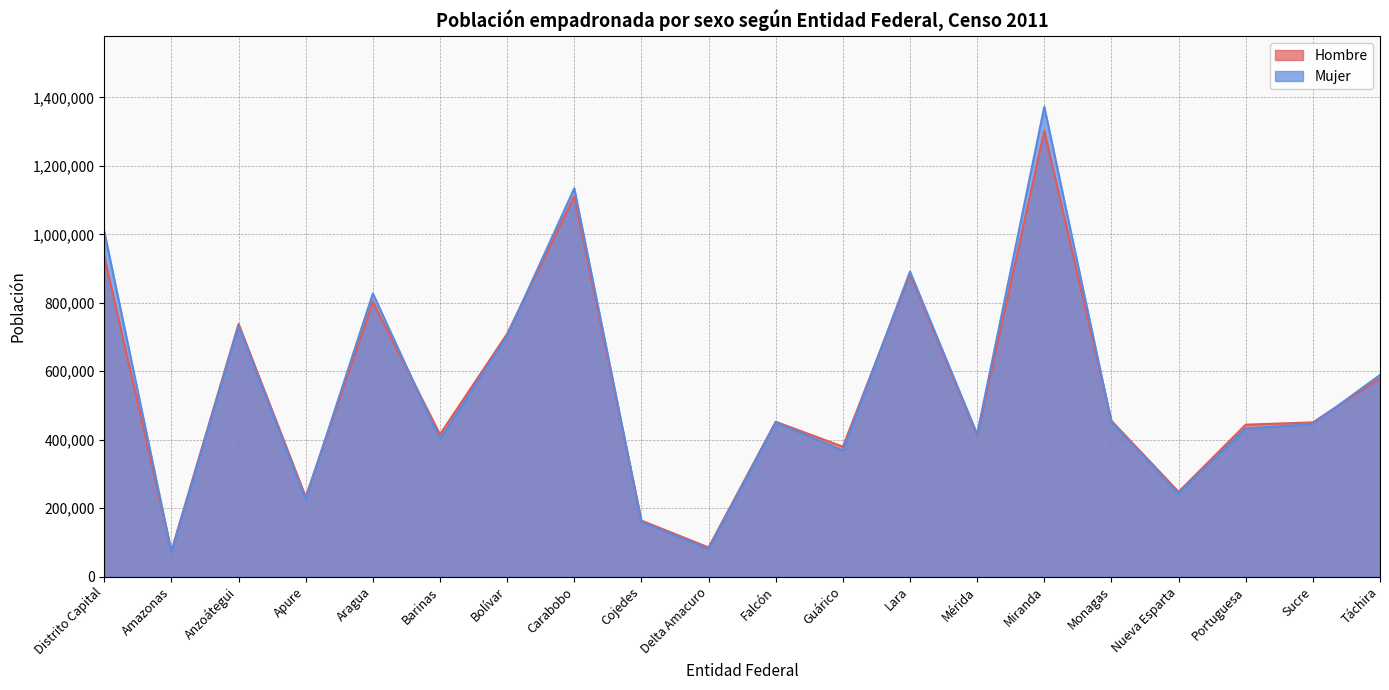

True or false: Mujer has a value of 562058 at Lara.

False